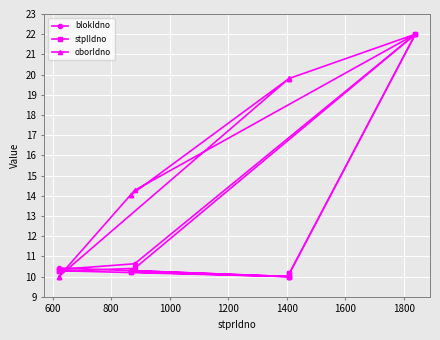

At how many categories does at least one series exceed 21?

1